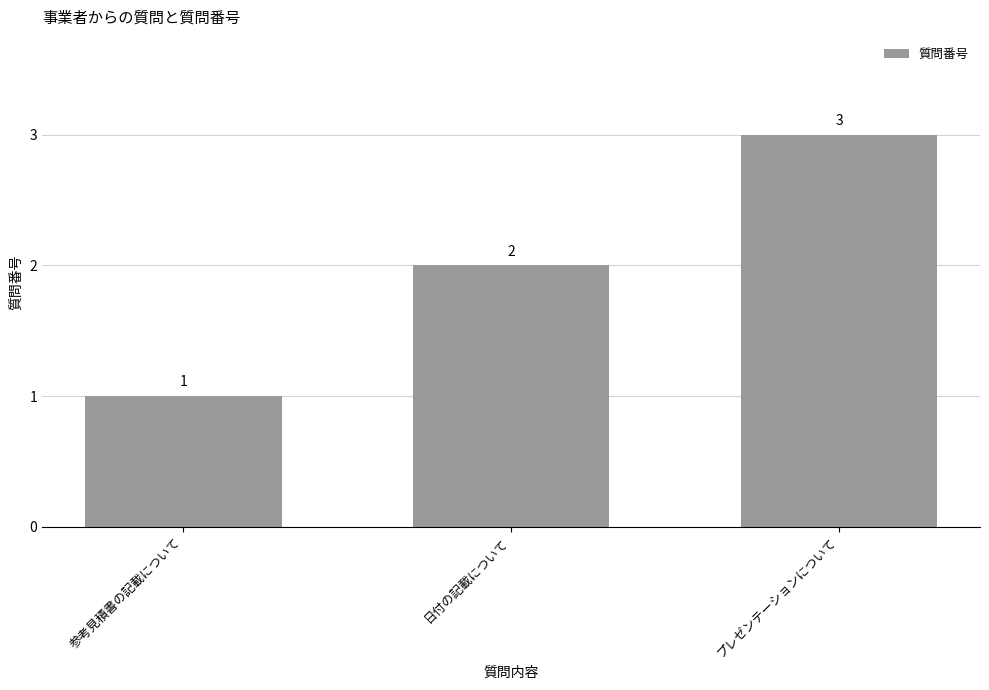

Which label corresponds to the smallest value in the chart?

参考見積書の記載について